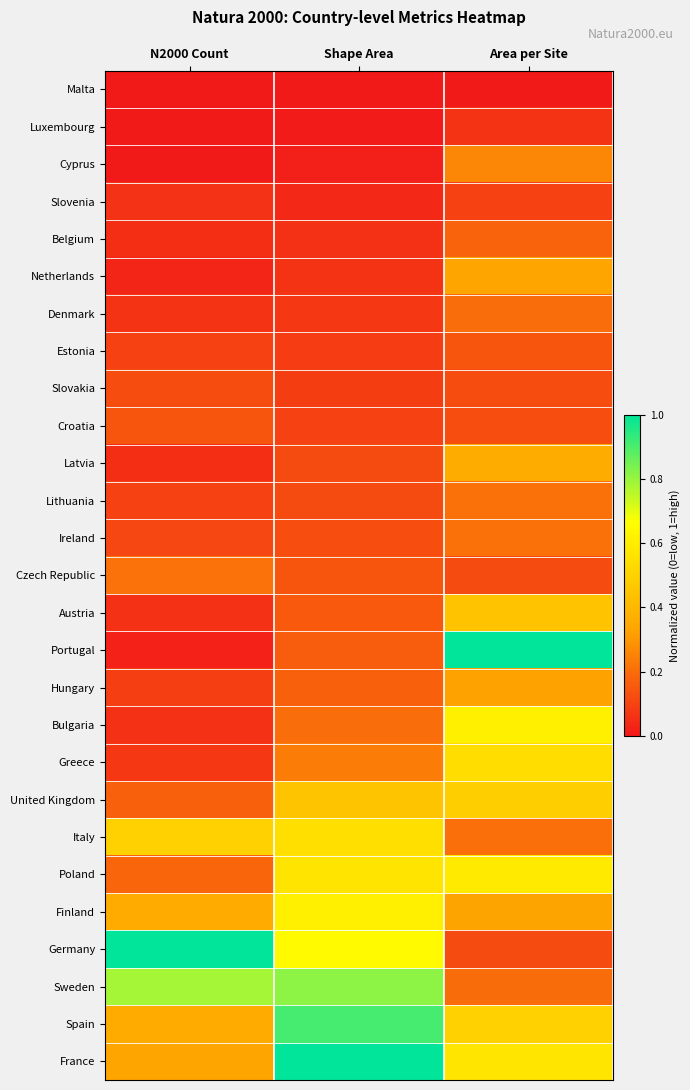

Which series has the largest range (max minus min)?

Portugal